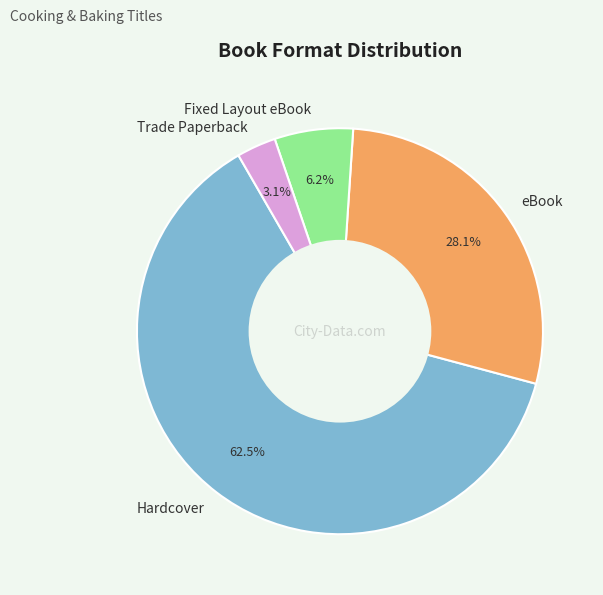

Rank the categories by value from highest to lowest.

Hardcover, eBook, Fixed Layout eBook, Trade Paperback